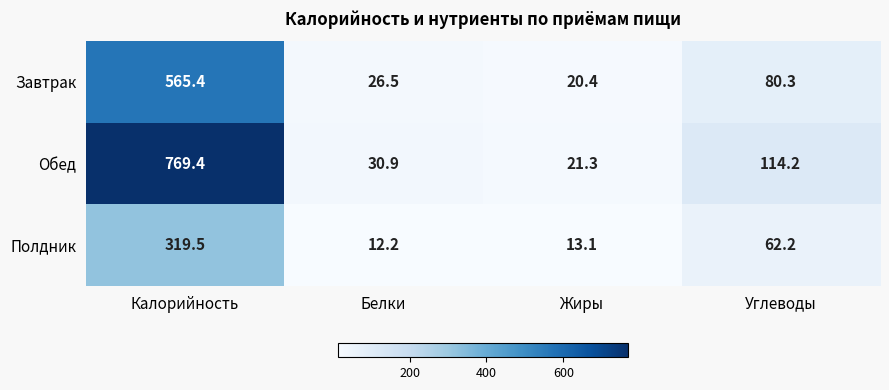

Reading left to right, extract all data points from this chart.

Завтрак: Калорийность=565.4	Белки=26.5	Жиры=20.4	Углеводы=80.3
Обед: Калорийность=769.4	Белки=30.9	Жиры=21.3	Углеводы=114.2
Полдник: Калорийность=319.5	Белки=12.2	Жиры=13.1	Углеводы=62.2